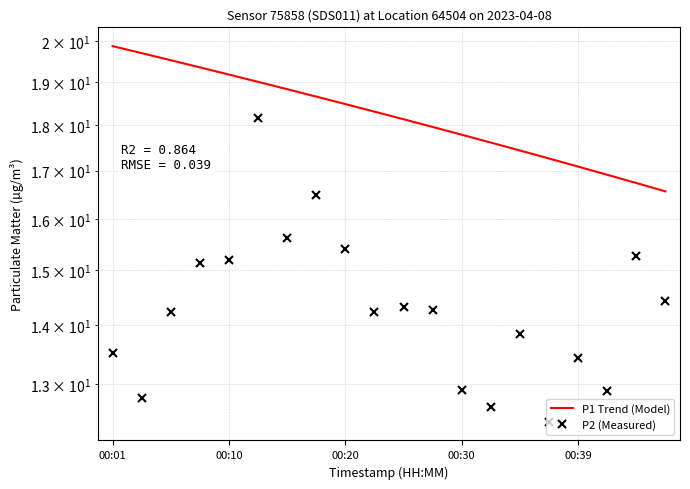

How many lines are shown in the chart?

2